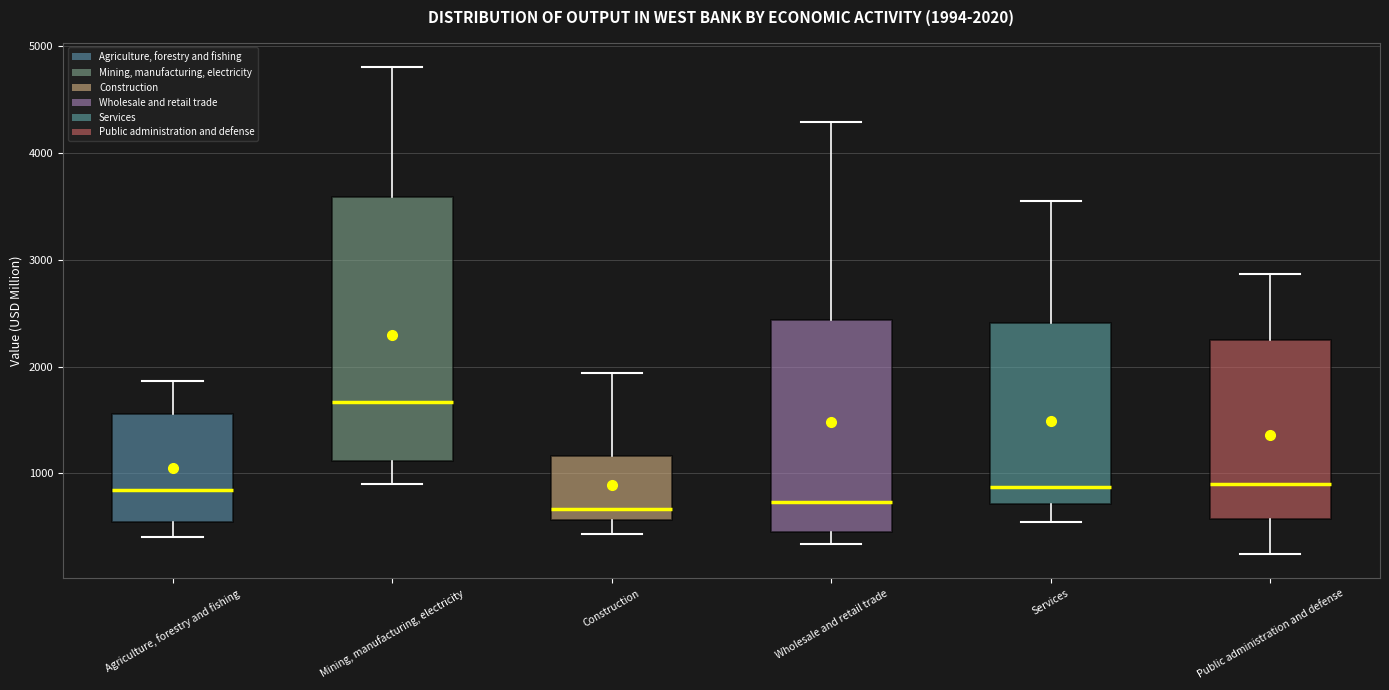

Comparing the boxes themselves (not the whiskers), which one is the tallest?

Mining, manufacturing, electricity